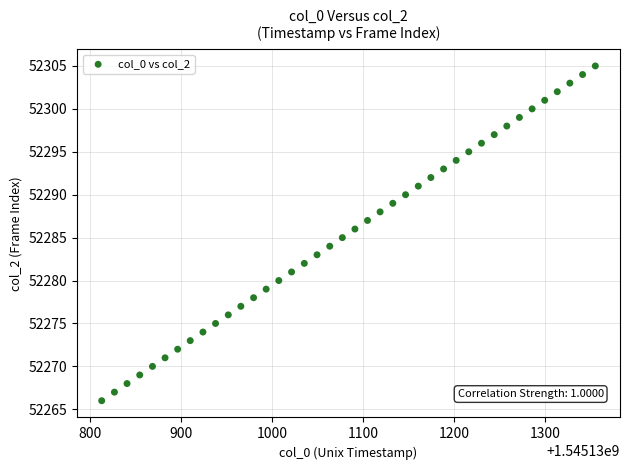

What is the range of Y values (max minus min)?

39